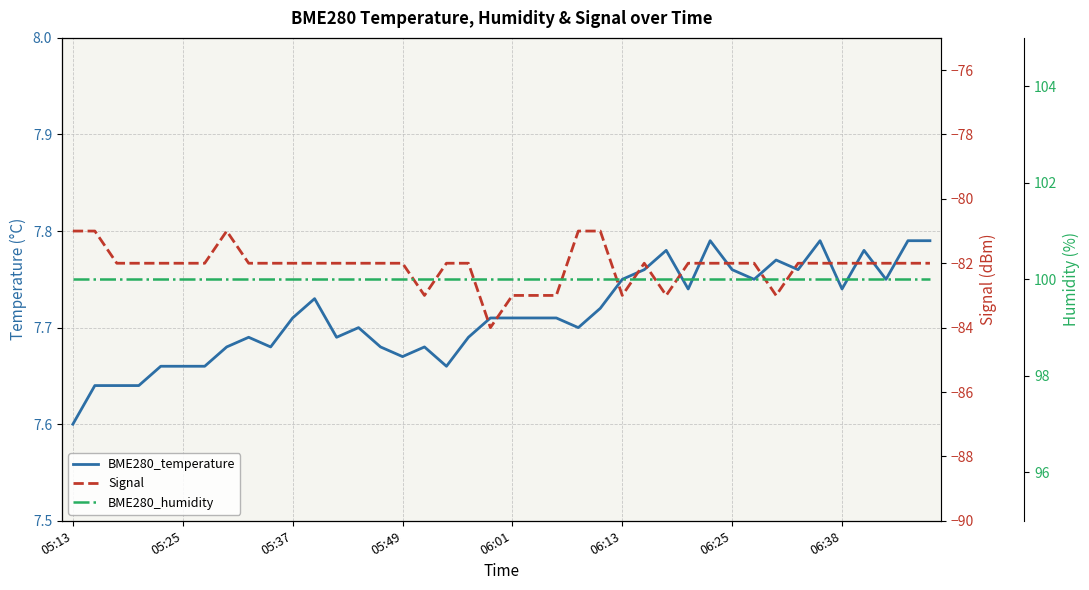

How many interior local peaks does the Signal series have?

2